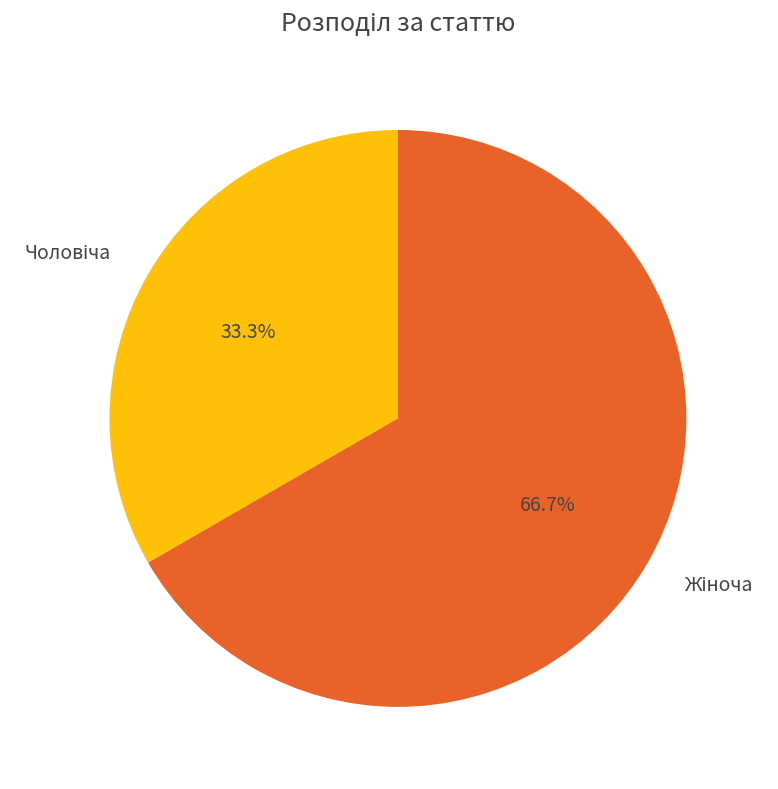

To the nearest percent, what is the difference between the largest and smallest slice percentages?

33%